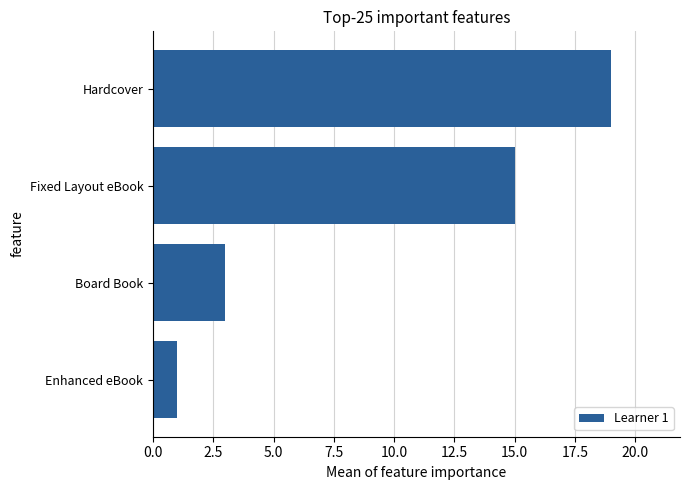

Count the number of categories in the chart.

4